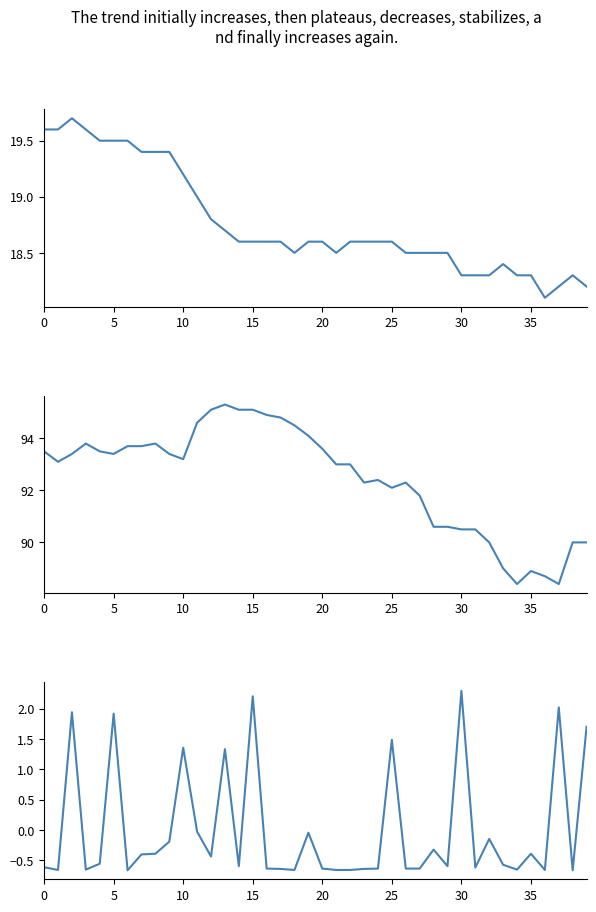

The Temp series shows 18.3 at 34. True or false?

True